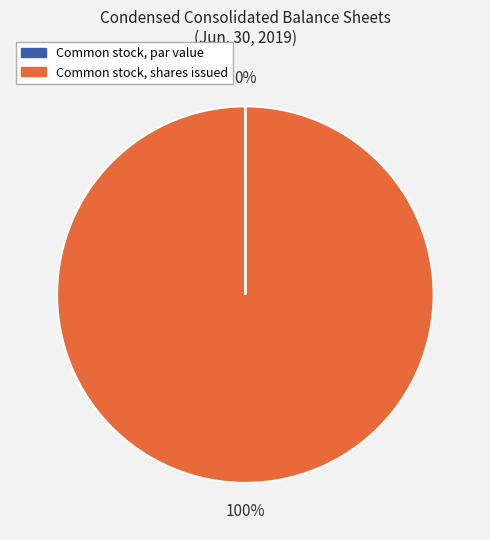

To the nearest percent, what is the difference between the largest and smallest slice percentages?

100%